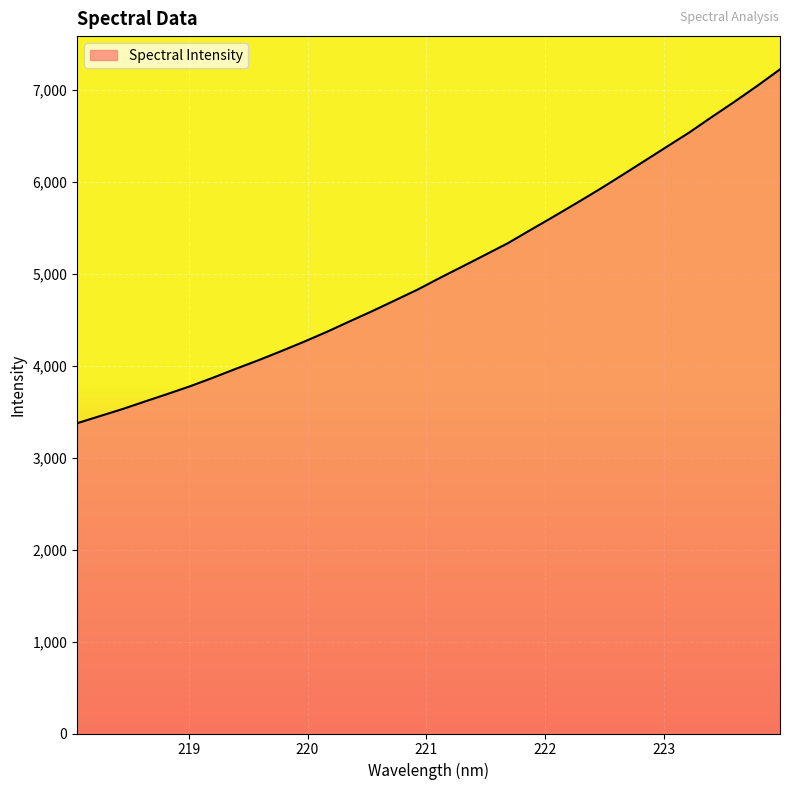

What is the greatest value displayed?

7220.5